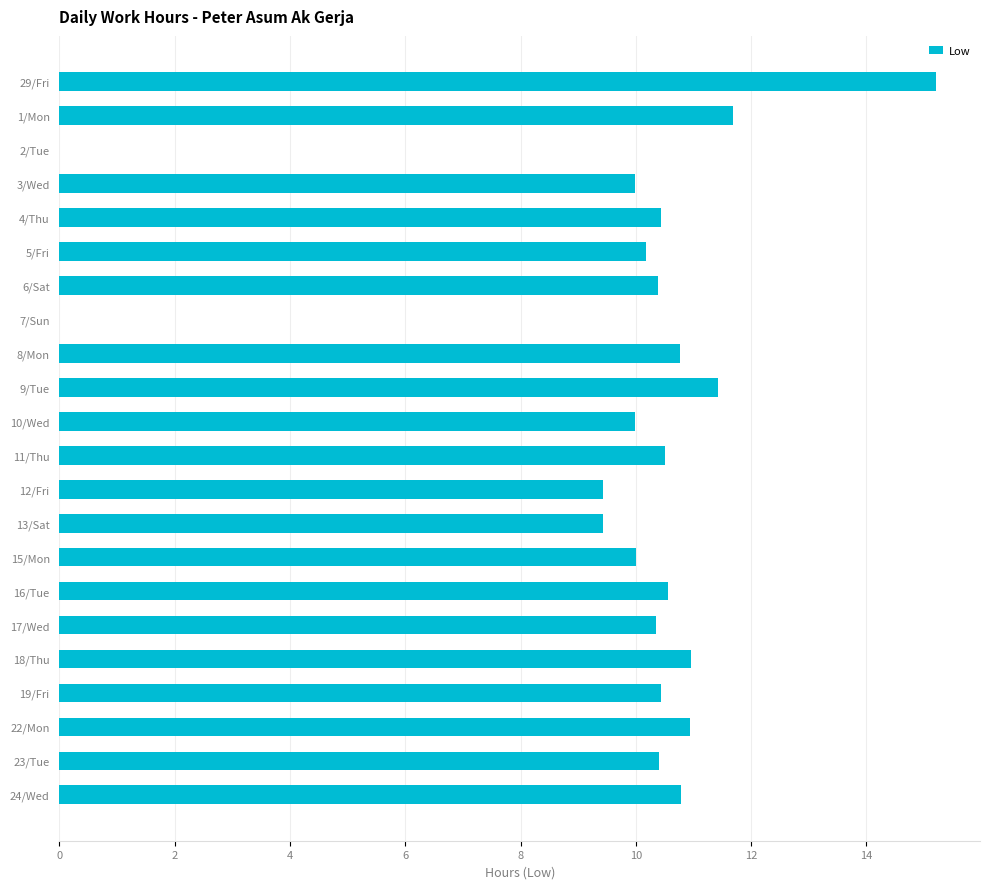

True or false: the data shows 19.8 at 1/Mon.

False